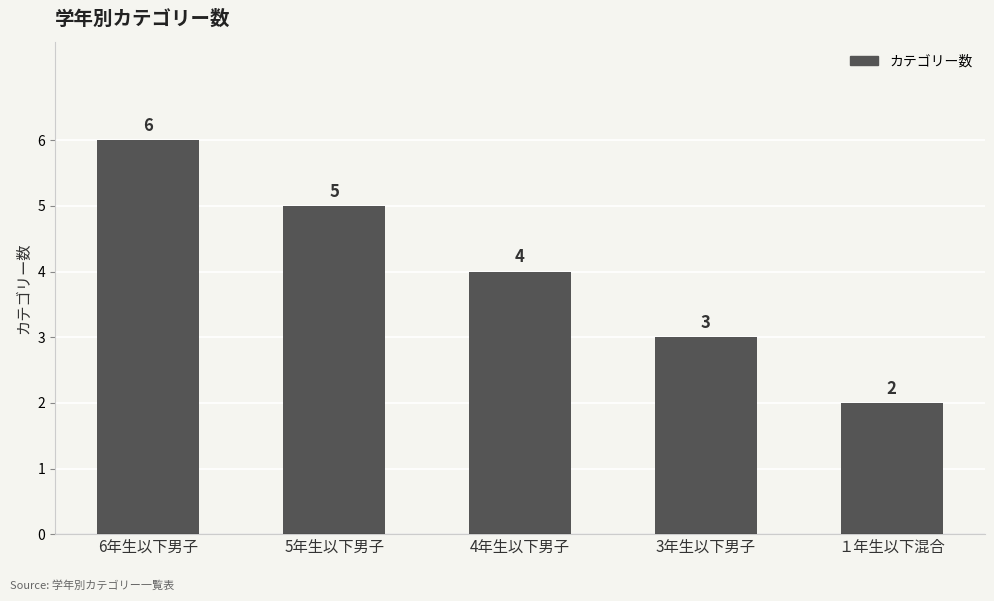

Is it true that the value at 4年生以下男子 is 4?

True